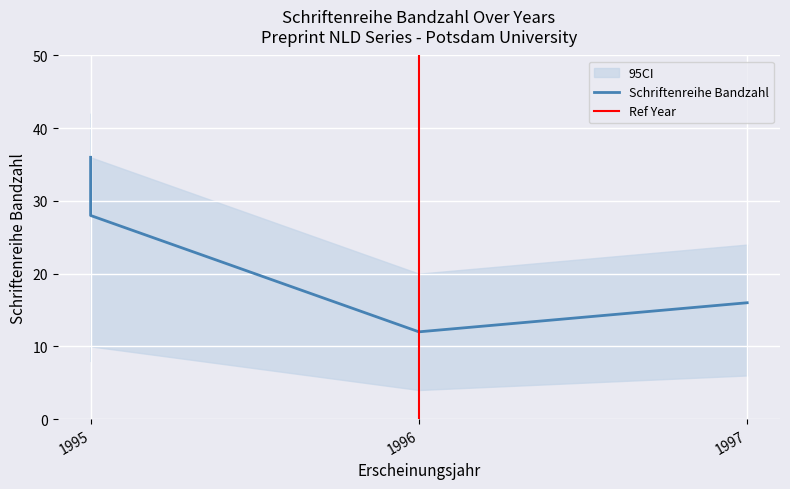

What is the sum of the values at 1997 and 1995?

52